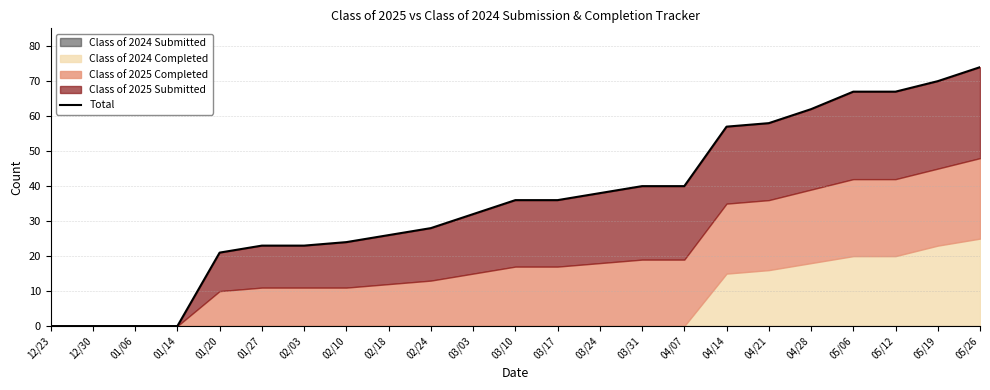

What is the average value?

36